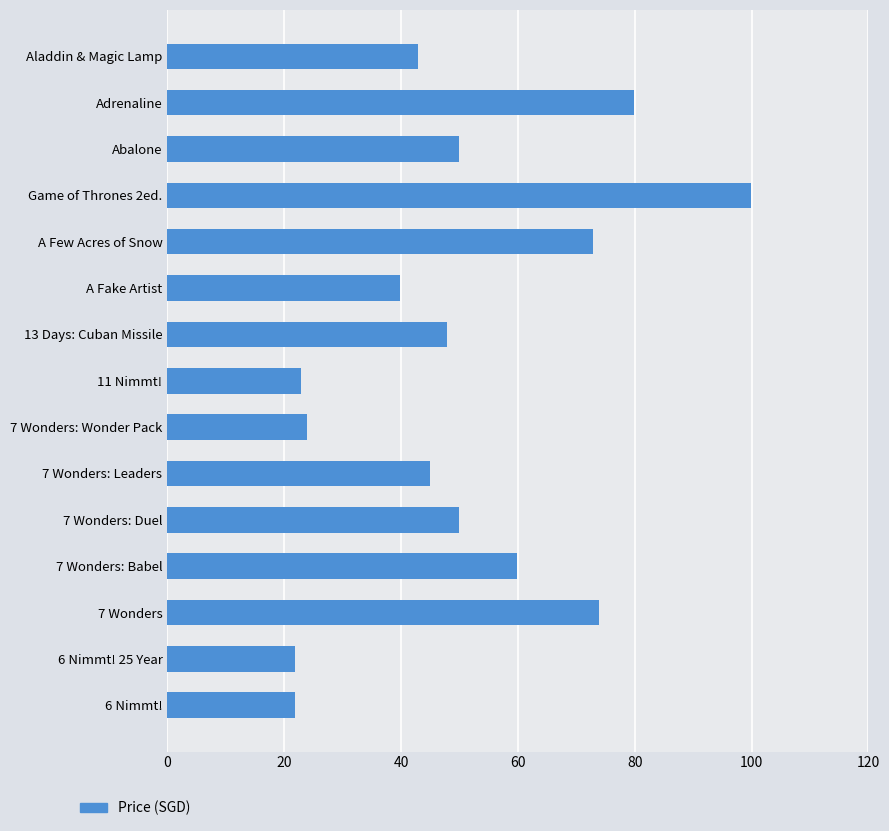

What is the approximate value at Aladdin & Magic Lamp?

42.9